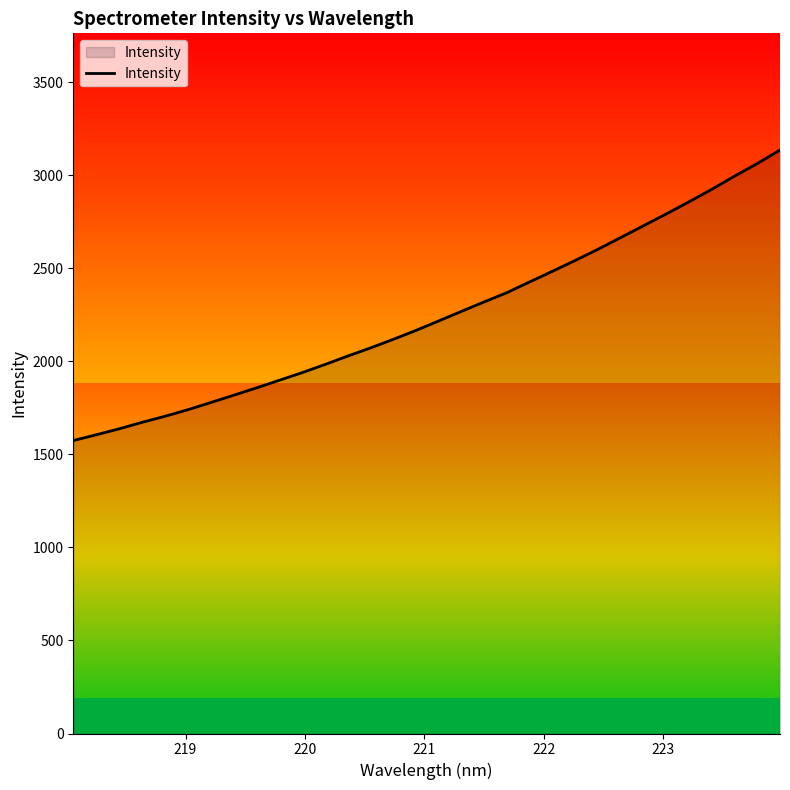

What is the greatest value displayed?

3135.8